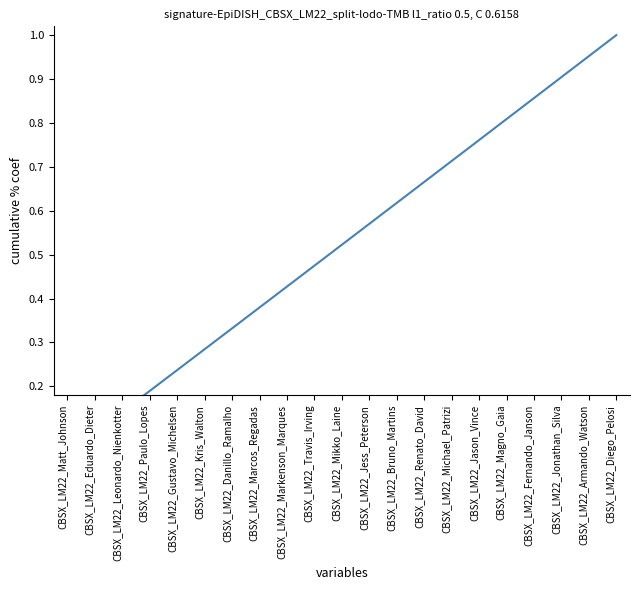

Approximately how many times larger is the value at CBSX_LM22_Leonardo_Nienkotter compared to CBSX_LM22_Diego_Pelosi?

0.1